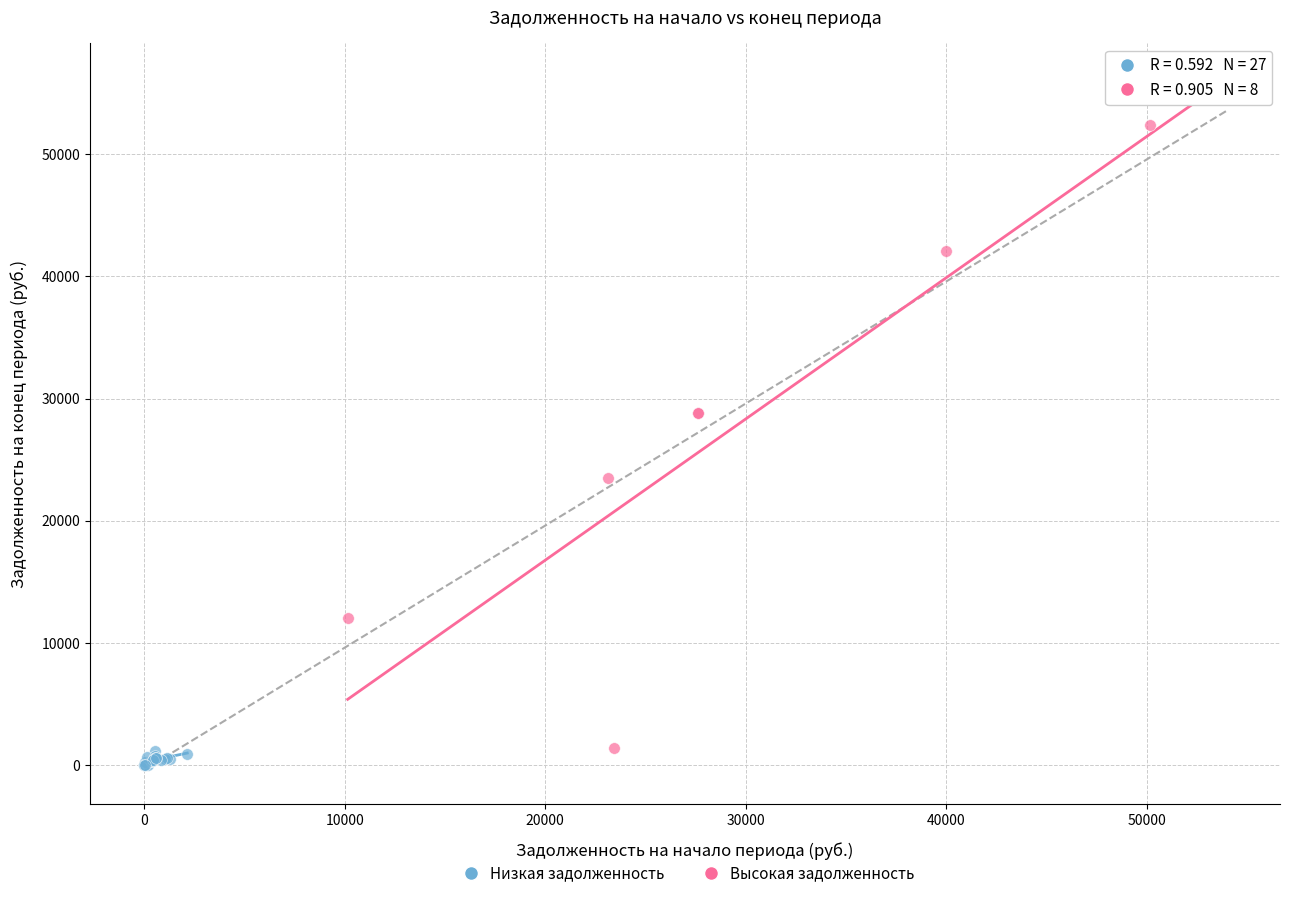

Which series contains the highest Y value?

Высокая задолженность